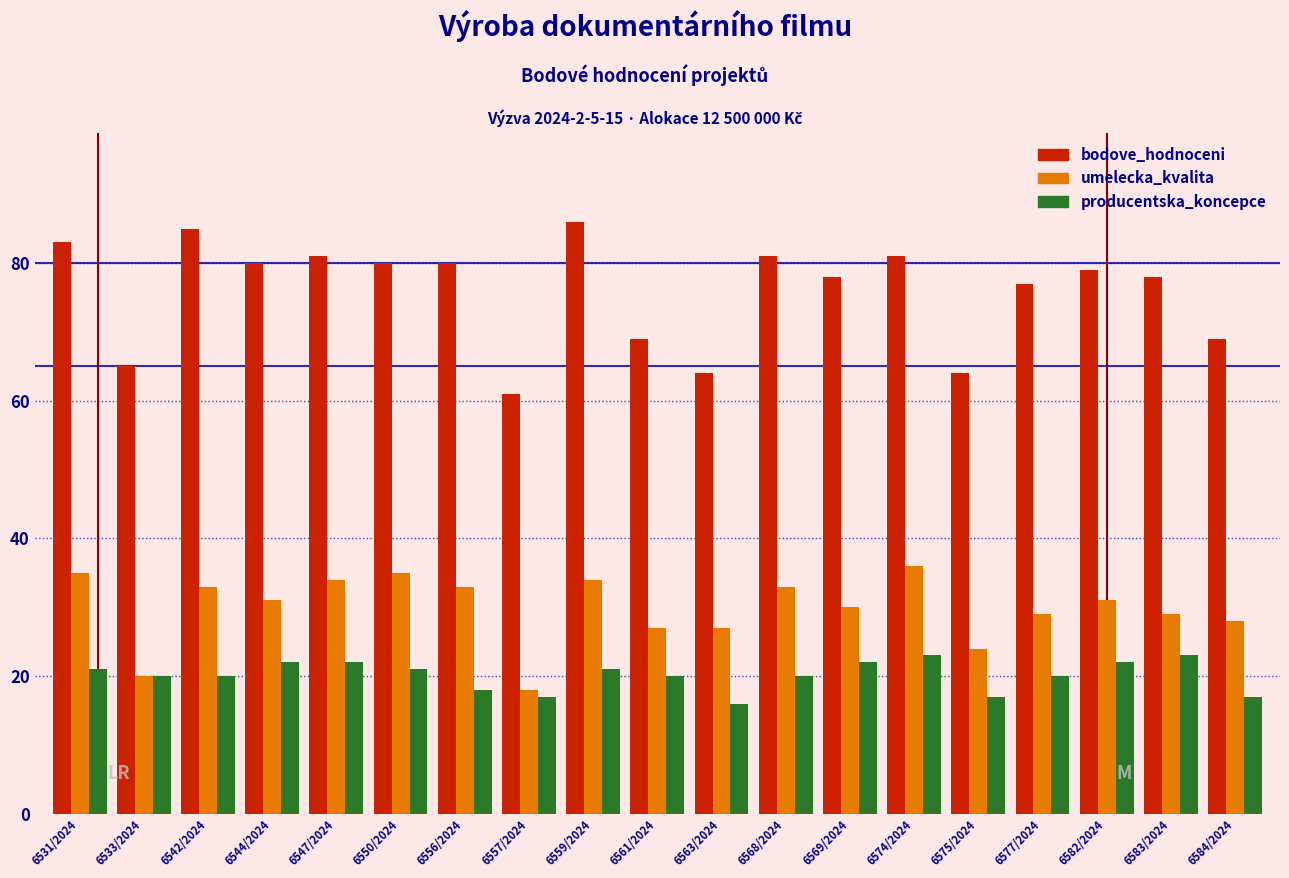

Read the bodove_hodnoceni value at 6575/2024, to the nearest 5.

65